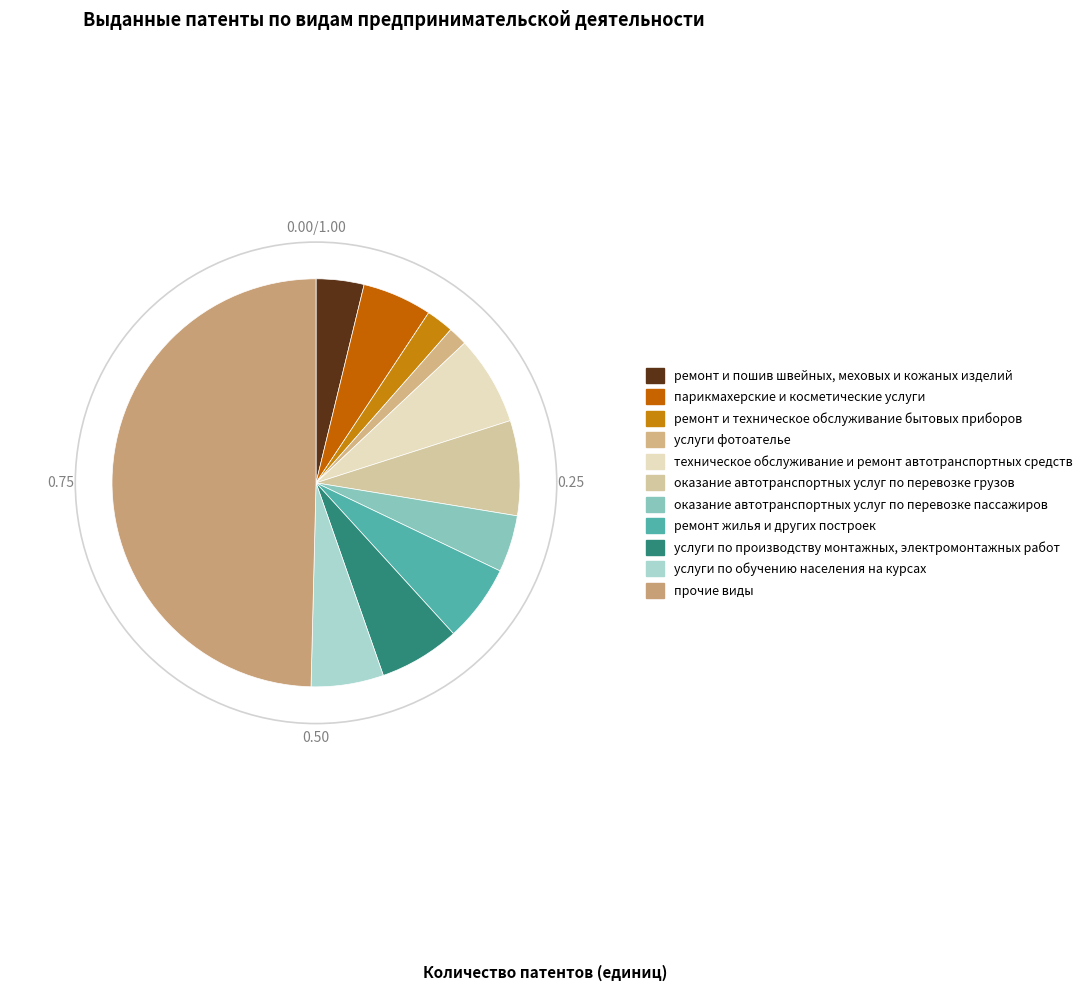

True or false: услуги по обучению населения на курсах accounts for 19% of the total.

False